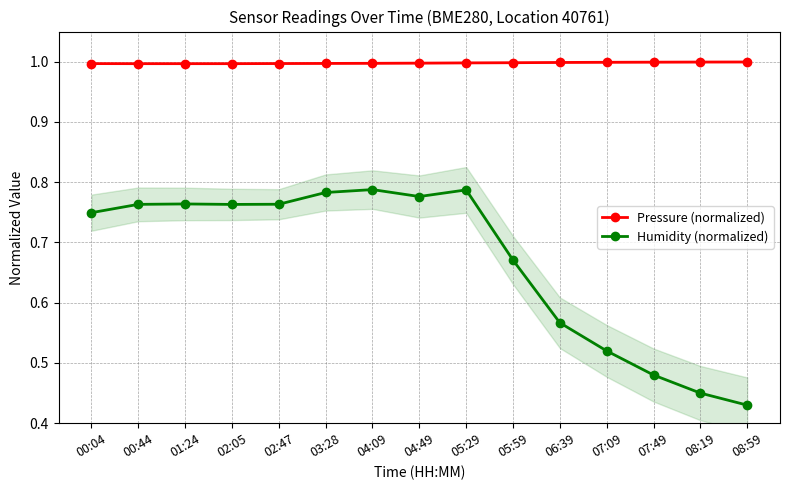

Which has a higher value, 04:49 or 01:24?

04:49